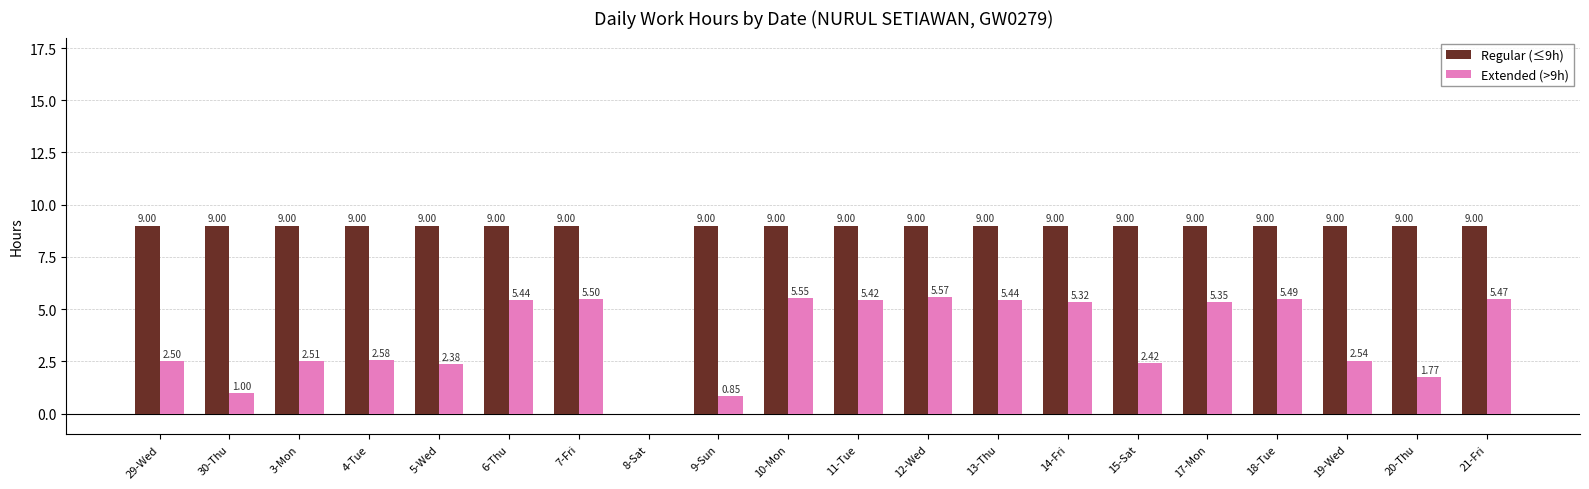

Which series has the largest total across all categories?

Regular (≤9h)